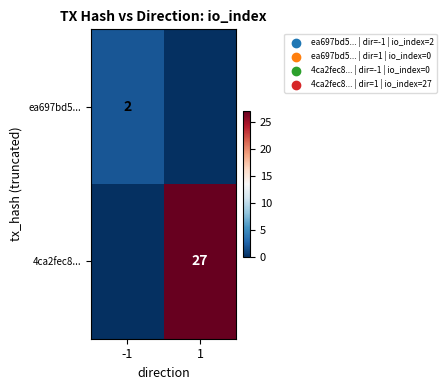

Is it true that ea697bd5... equals 1 at -1?

False